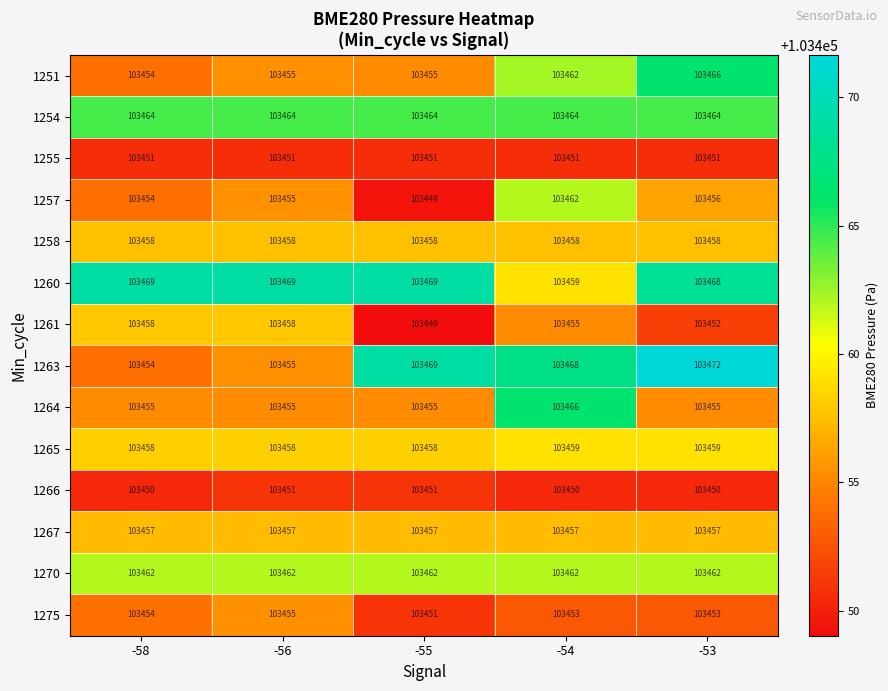

What is the difference between the highest and lowest values at -58?

19